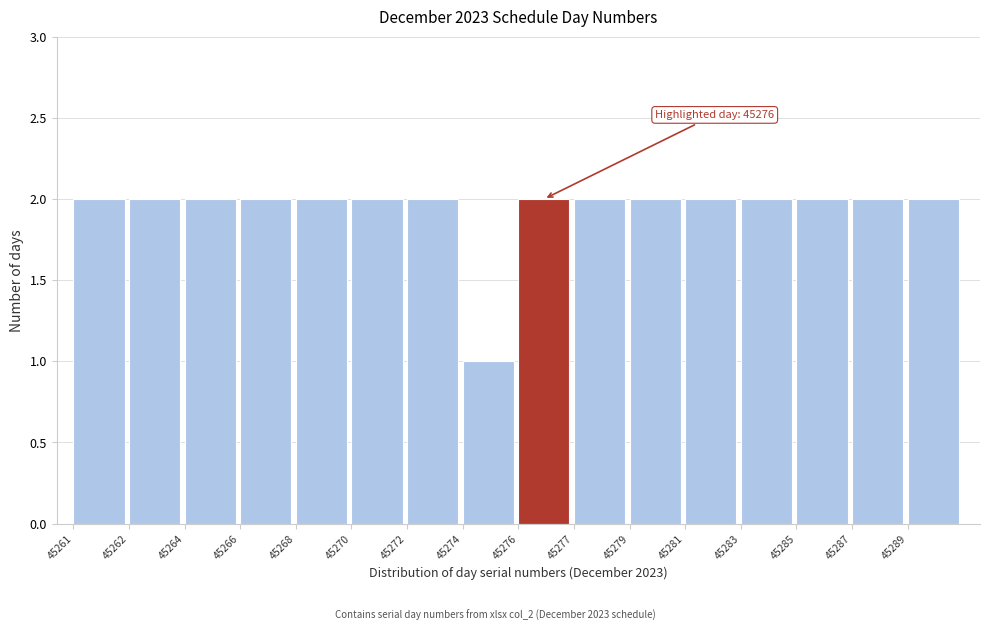

Reading left to right, extract all data points from this chart.

2	2	2	2	2	2	2	1	2	2	2	2	2	2	2	2